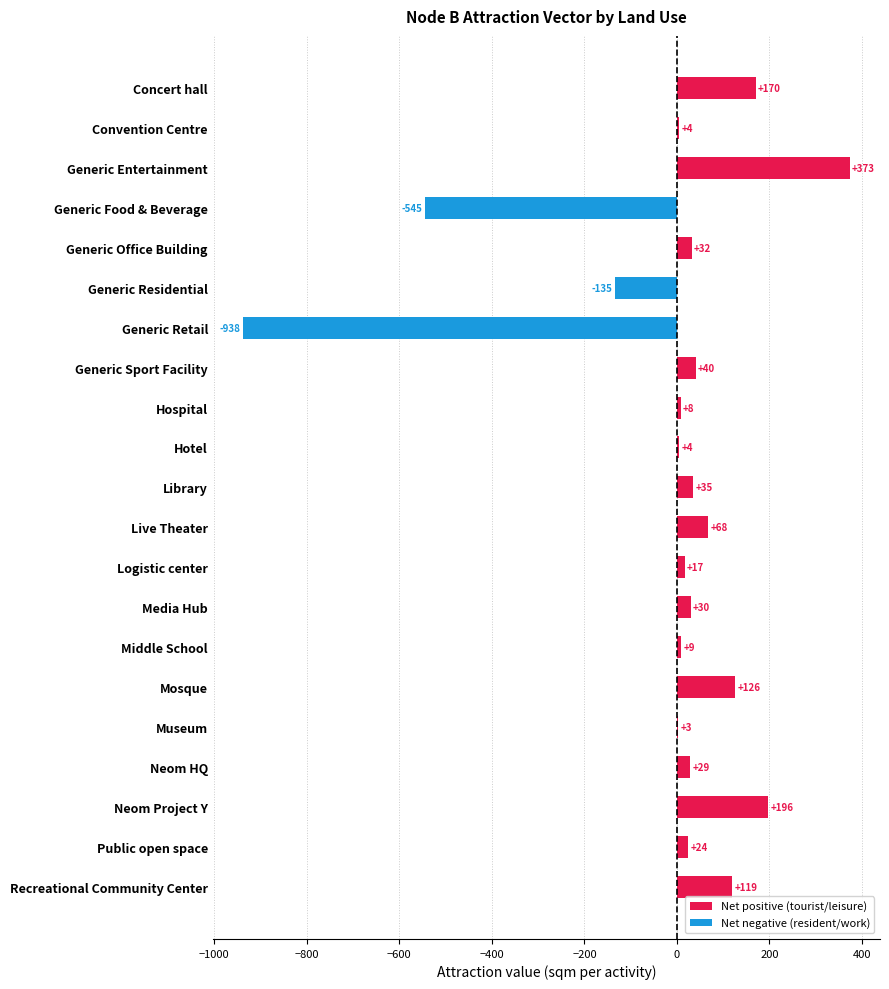

What is the greatest value displayed?

373.4